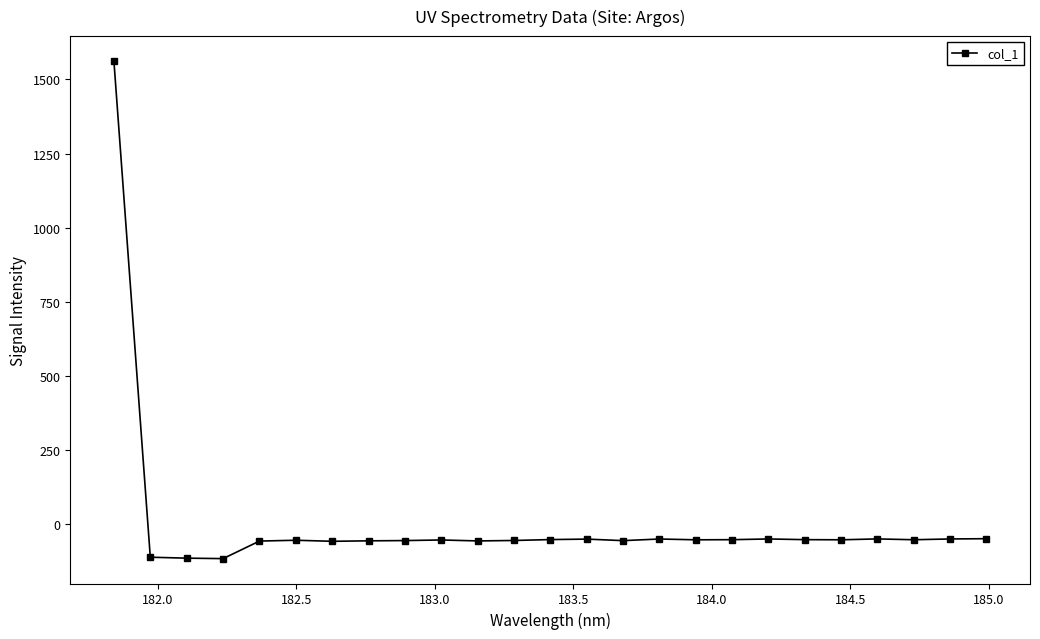

What is the maximum value shown in the chart?

1562.3